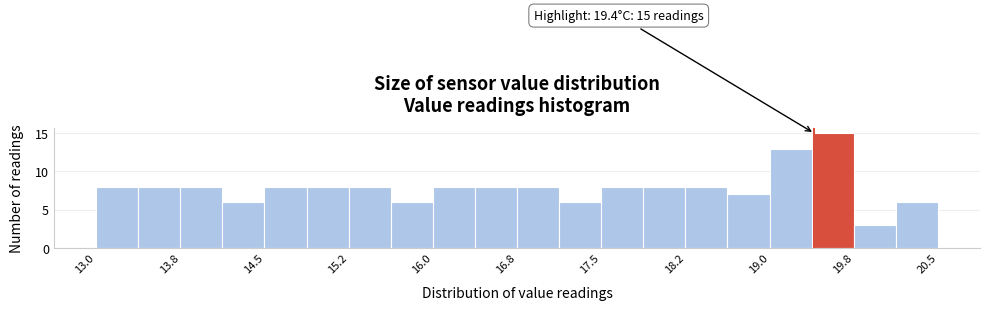

Around what value on the x-axis is the tallest bar? Give the approximate position of its centre, as read against the axis.

19.6